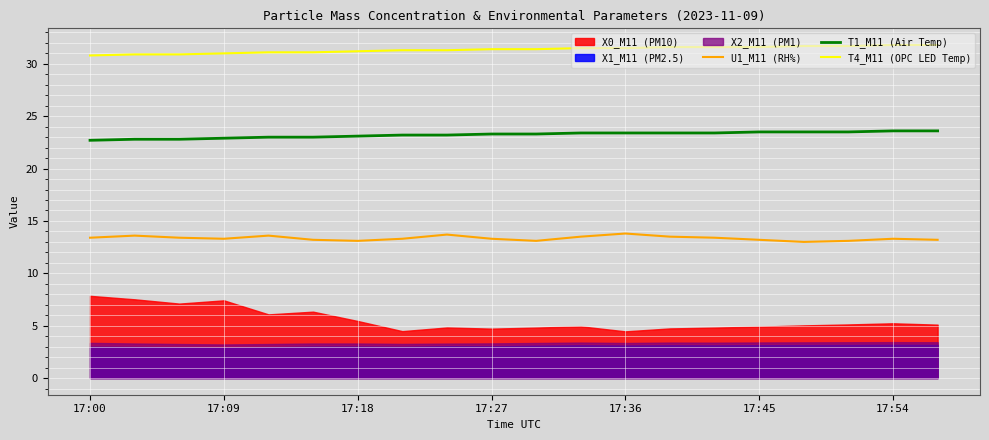

What is the difference between the T1_M11 (Air Temp) values at 8 and 16?

0.3